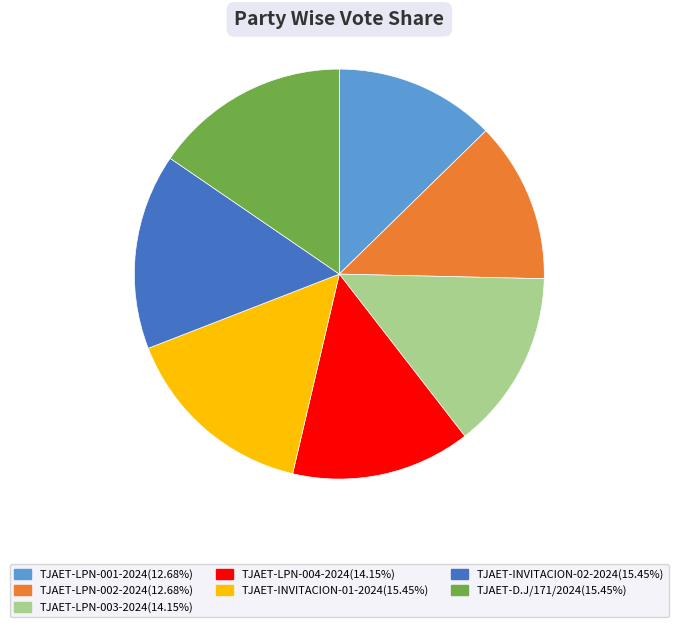

True or false: TJAET-INVITACION-02-2024 accounts for 7% of the total.

False